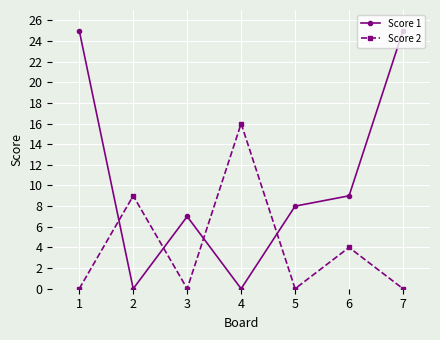

Where is Score 2 nearest to the value 8?

2